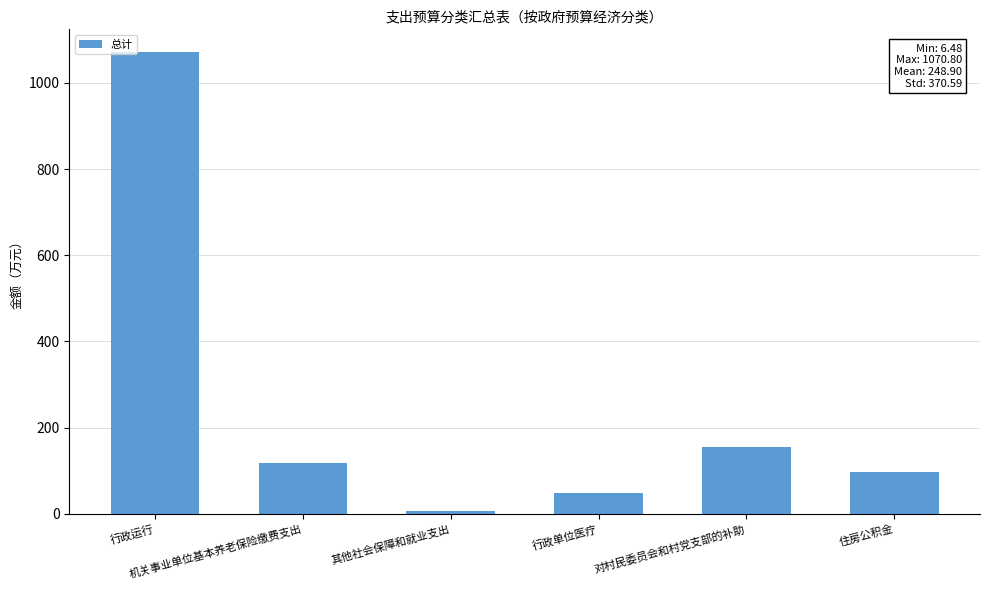

What is the minimum value shown in the chart?

6.5